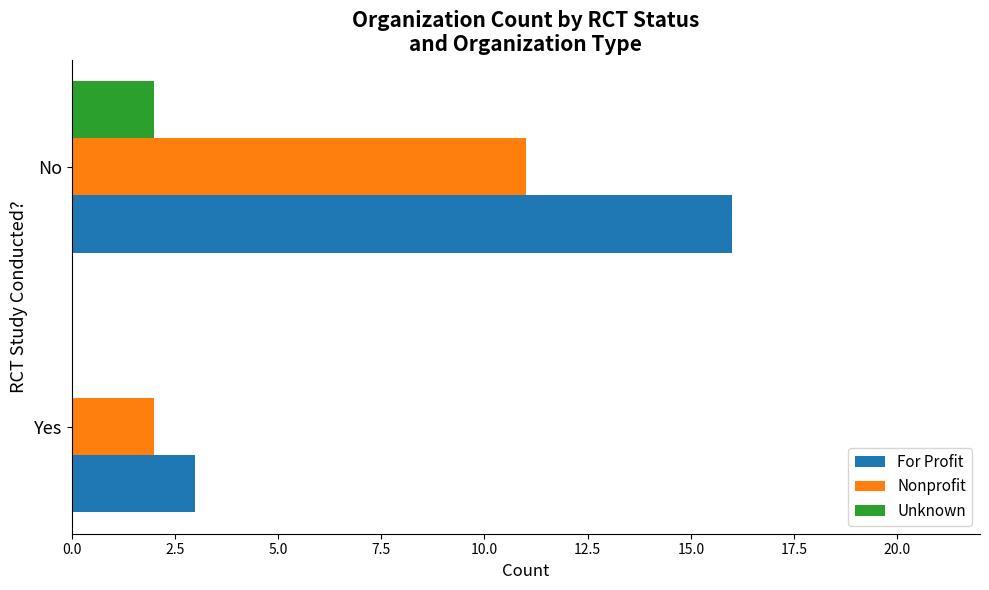

True or false: Nonprofit has a value of 3 at Yes.

False